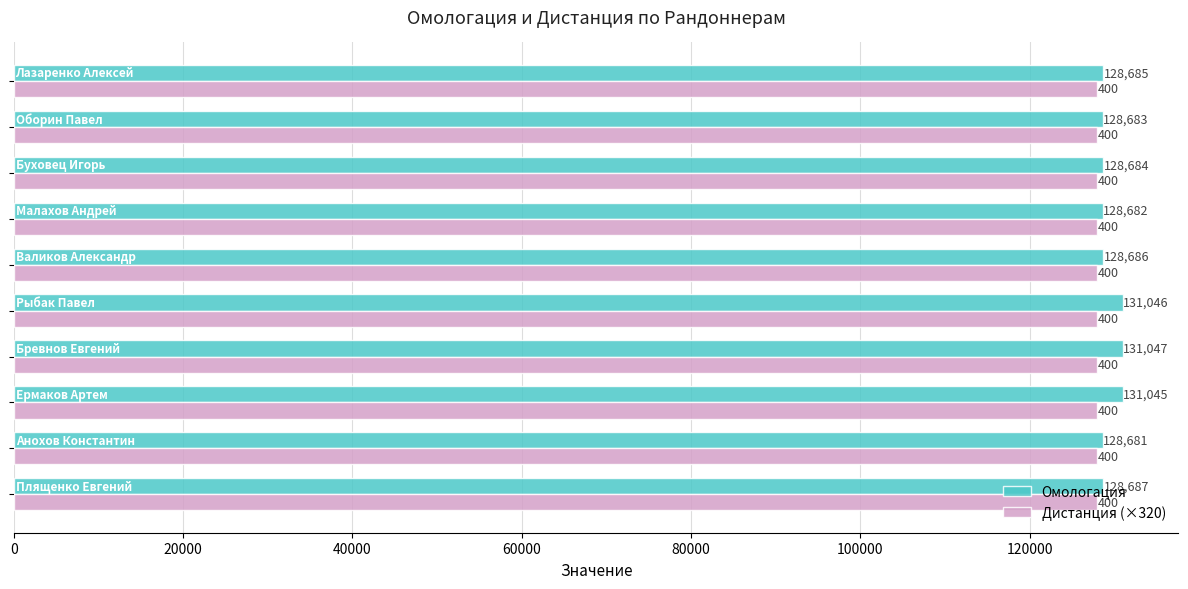

What is the minimum value shown in the chart?

128000